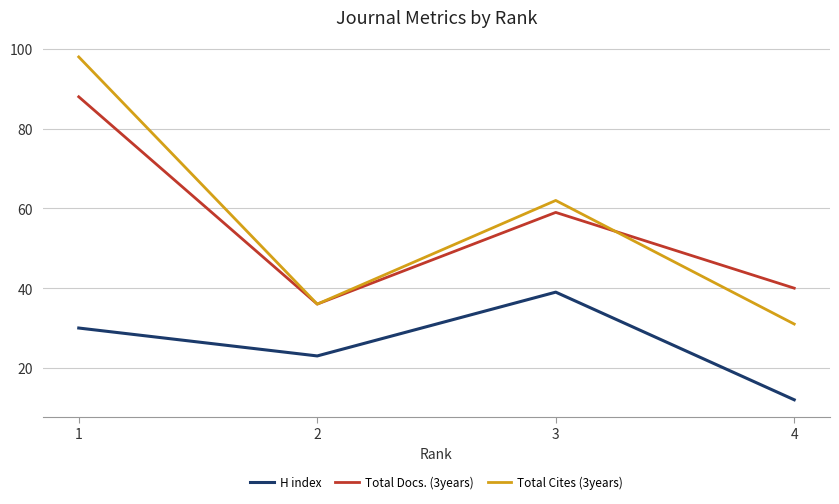

Where is Total Cites (3years) nearest to the value 64?

3